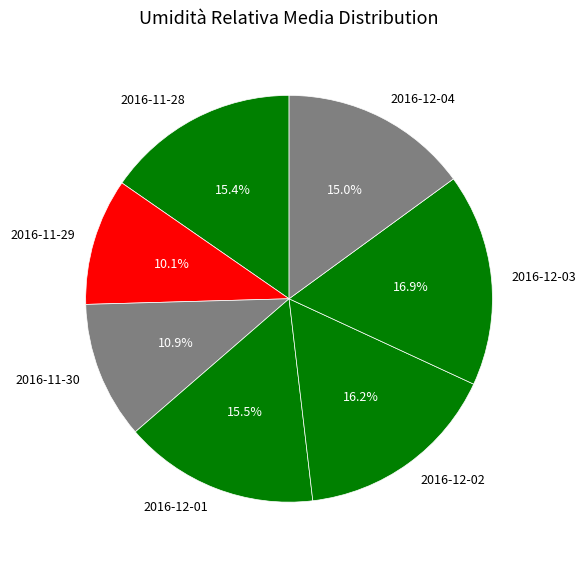

Which has a higher value, 2016-12-01 or 2016-11-29?

2016-12-01